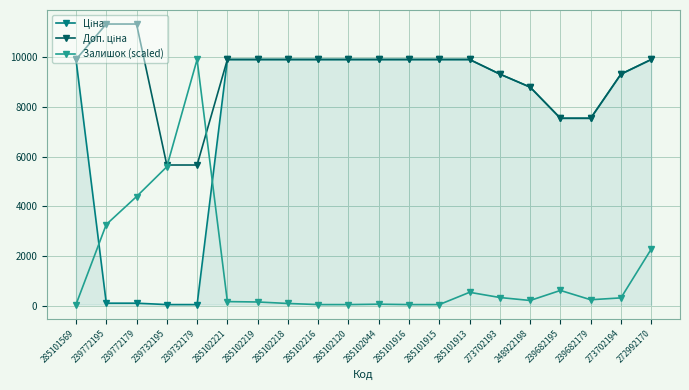

Is it true that Залишок (scaled) equals 1100.9 at 239682195?

False